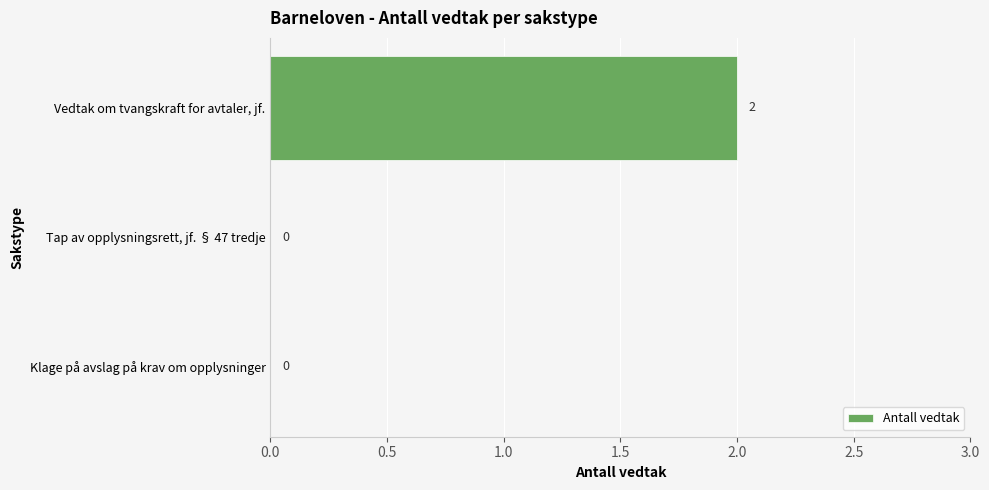

Reading bottom to top, transcribe all the data shown in this chart.

Klage på avslag på krav om opplysninger=0	Tap av opplysningsrett, jf. § 47 tredje=0	Vedtak om tvangskraft for avtaler, jf.=2